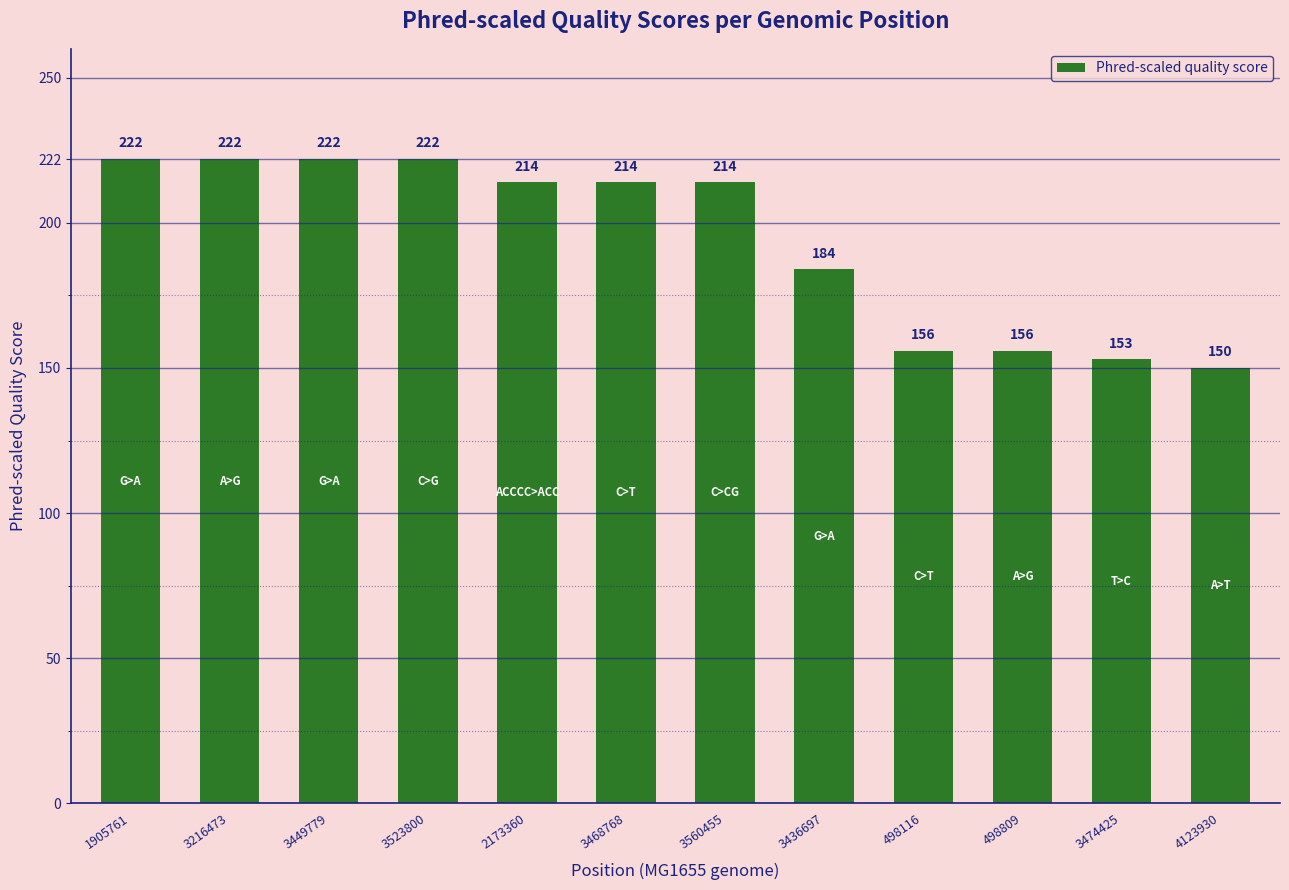

How many series are shown in this chart?

1